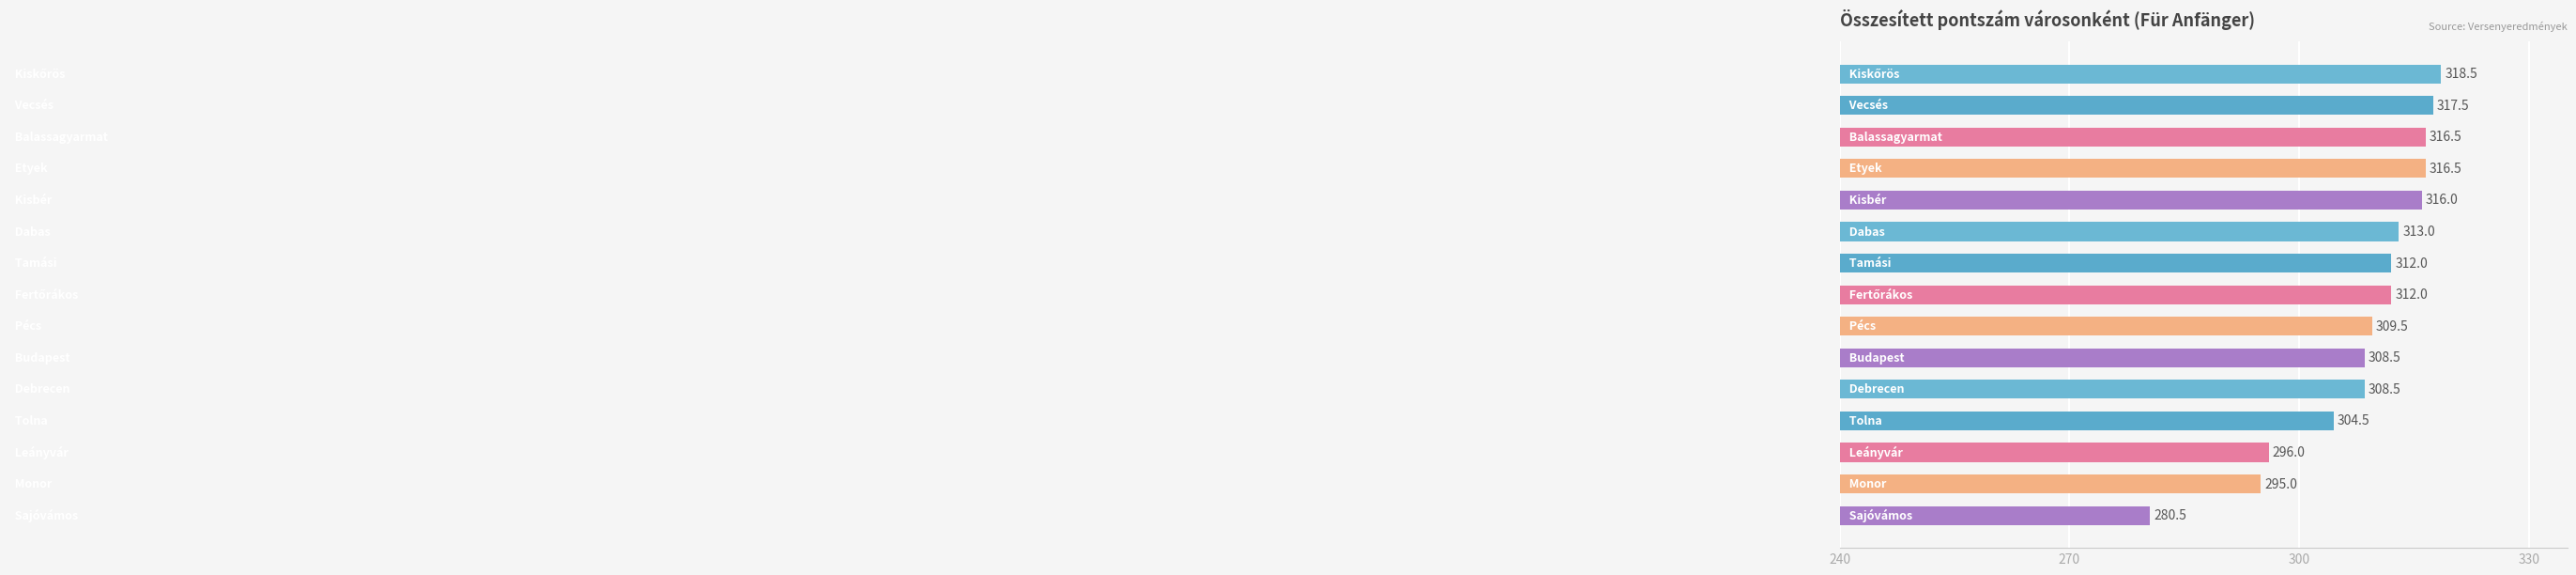

Count the number of categories in the chart.

15